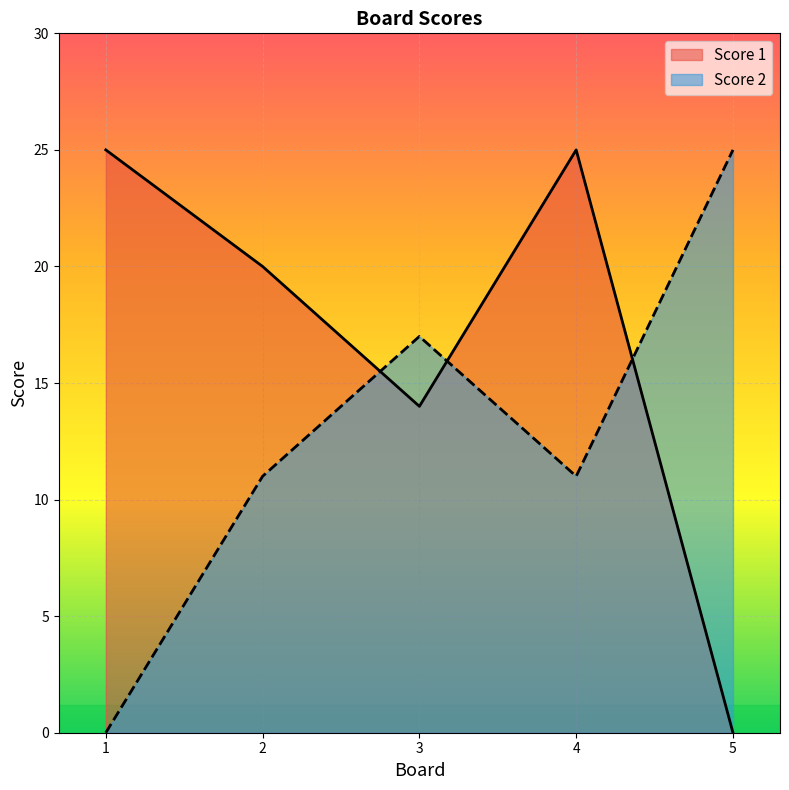

What is the sum of the Score 2 values at 4 and 5?

36